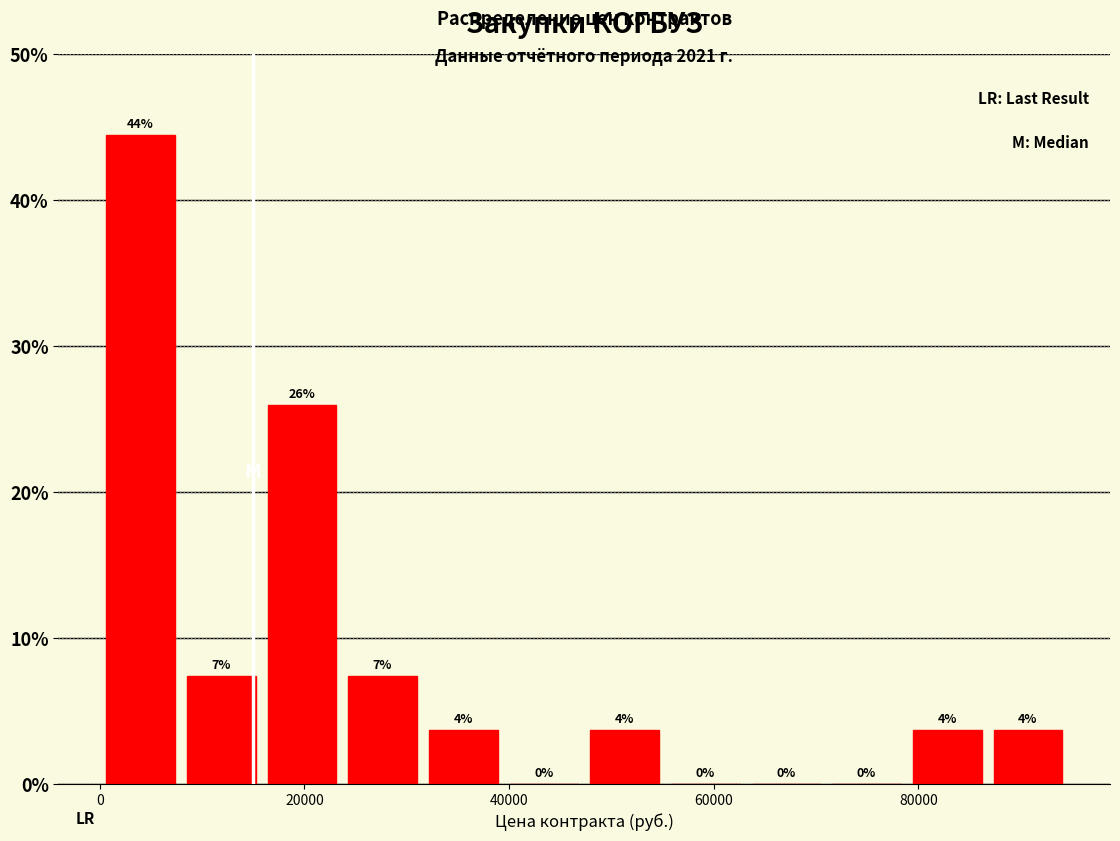

Around what value on the x-axis is the tallest bar? Give the approximate position of its centre, as read against the axis.

4000